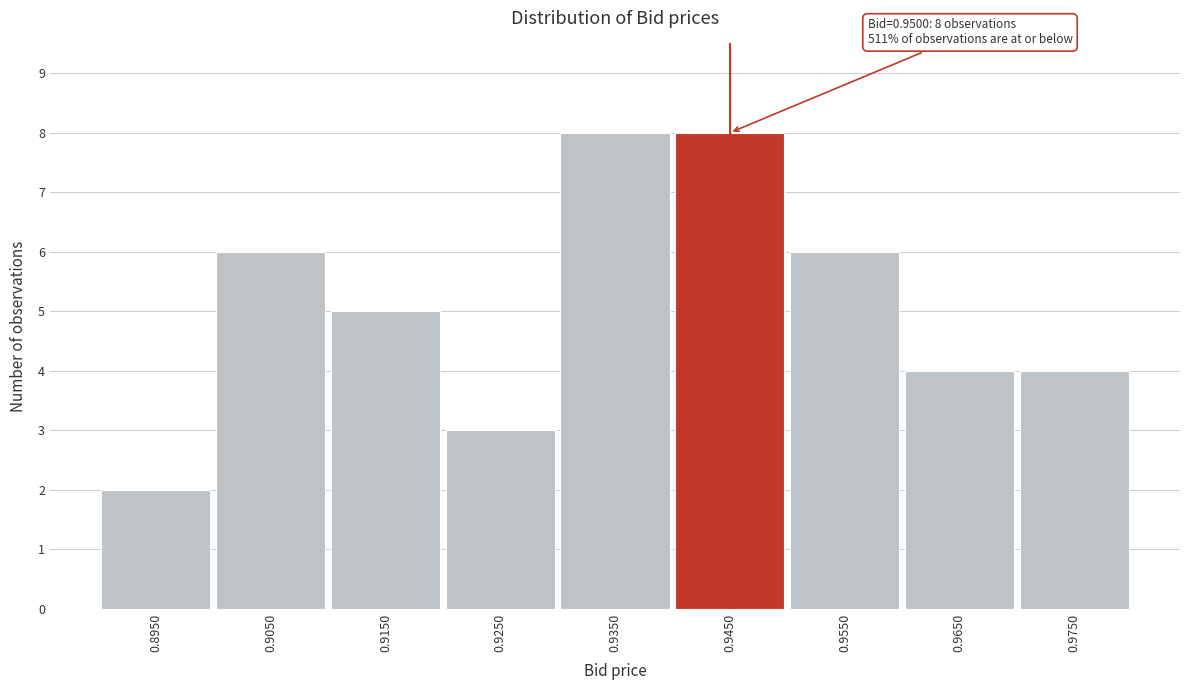

Reading left to right, extract all data points from this chart.

2	6	5	3	8	8	6	4	4